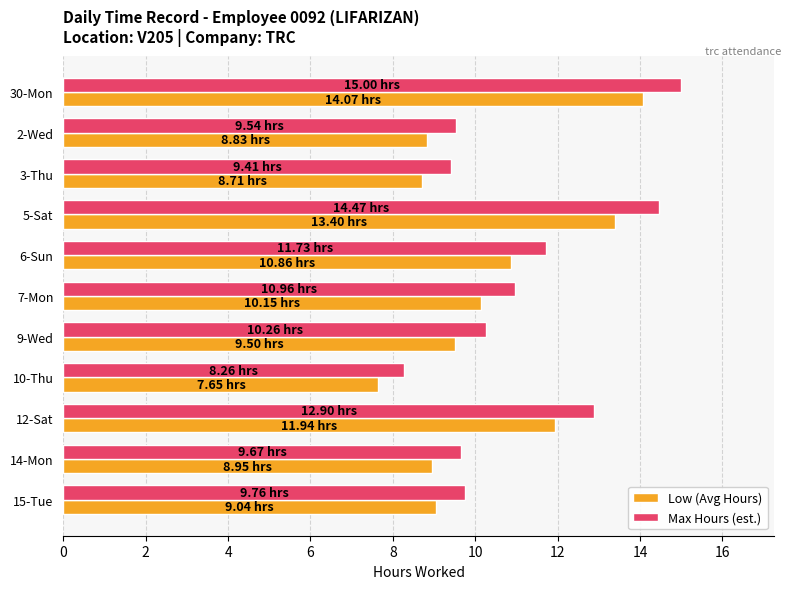

Rank the series by their average value, from lowest to highest.

Low (Avg Hours), Max Hours (est.)